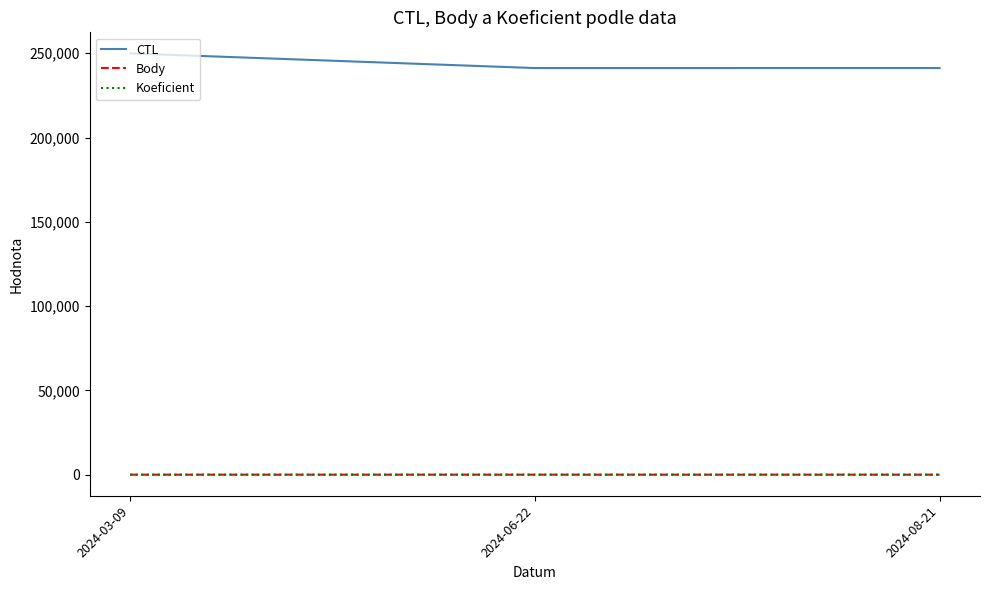

Which series has the largest total across all categories?

CTL